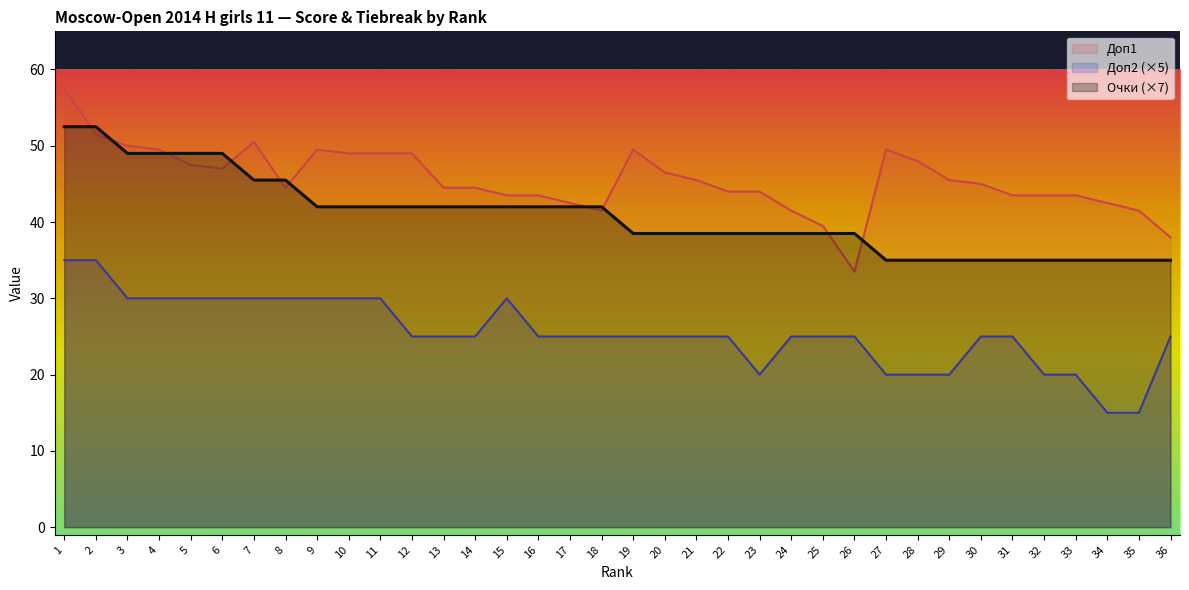

What is the difference between the Доп1 values at 3 and 28?

2.0